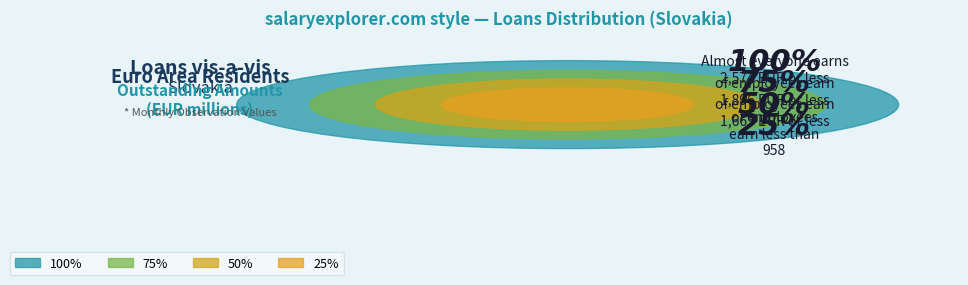

Is there a majority slice in this chart?

No